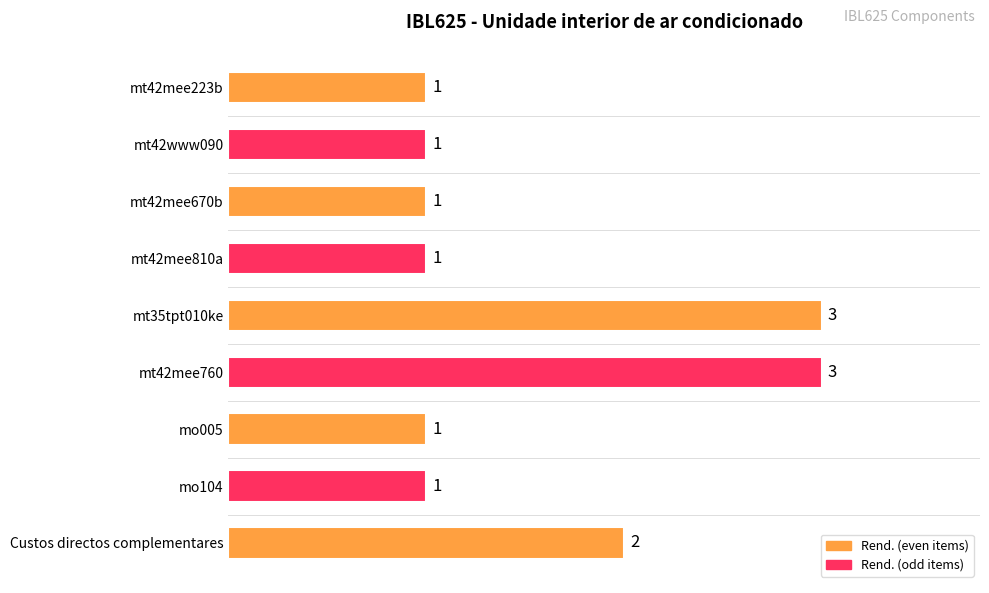

Does the chart contain any negative values?

No